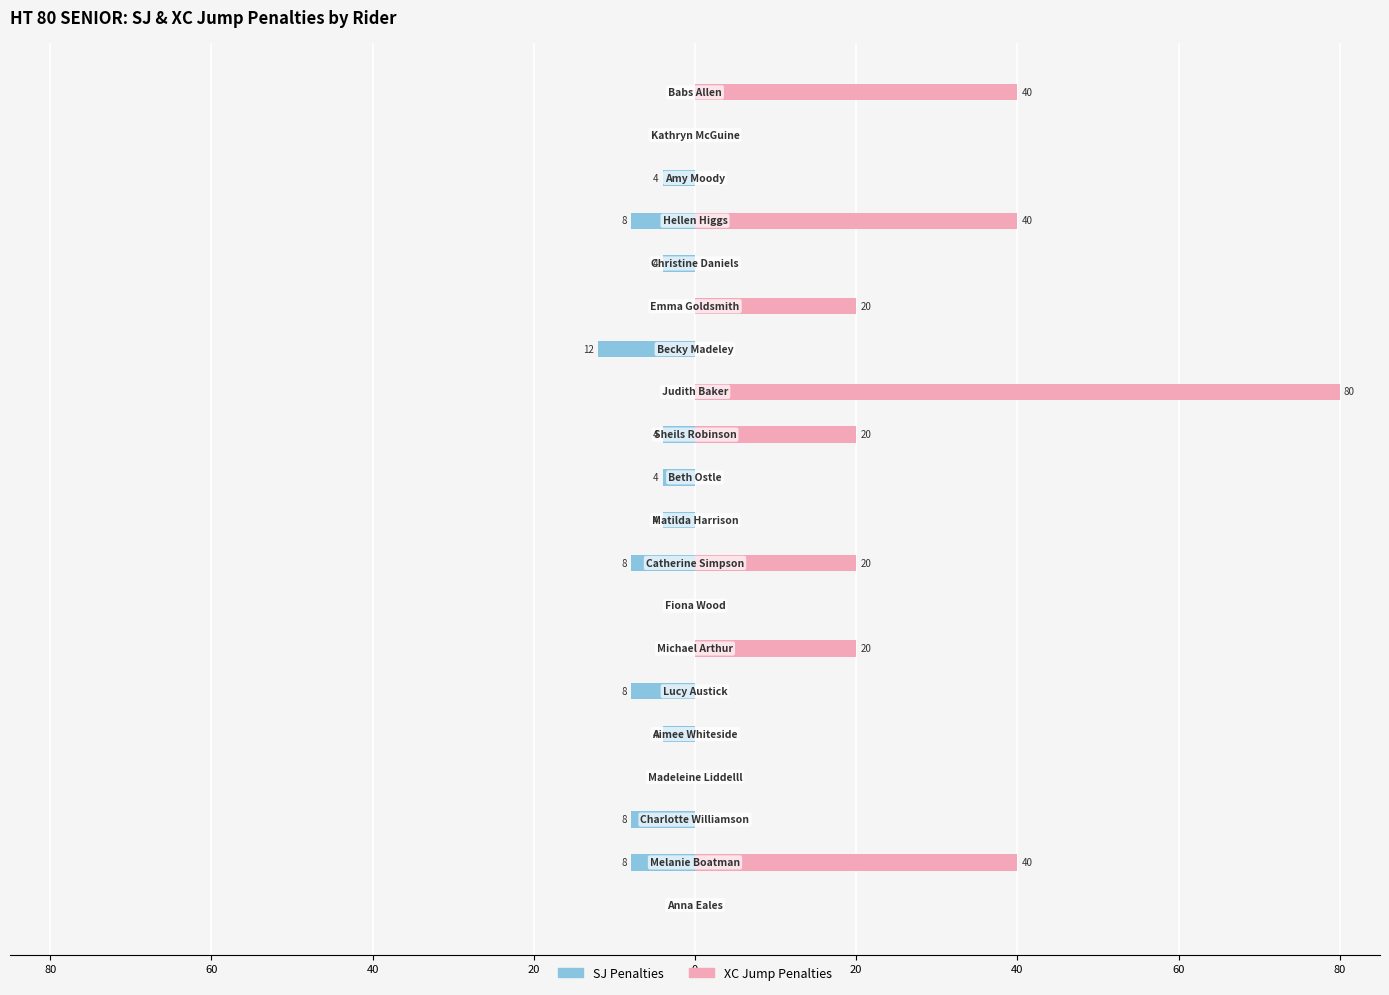

What is the difference between the second highest and minimum values in the XC Jump Penalties series?

40